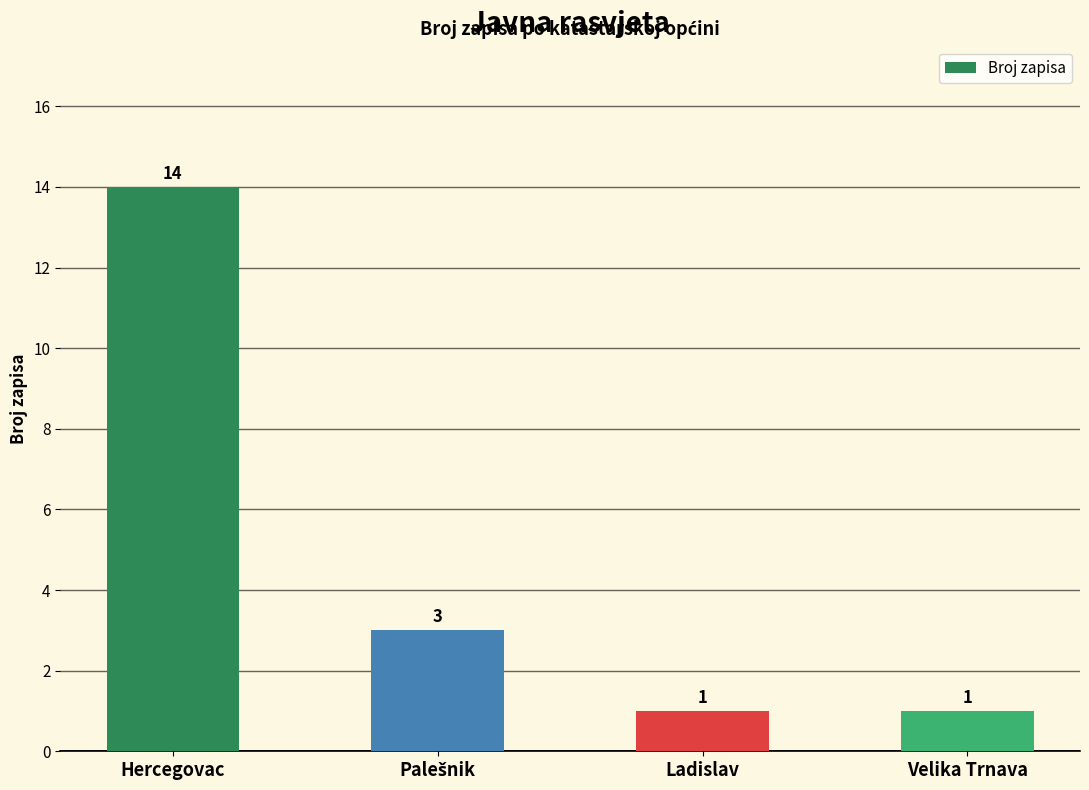

The chart shows a value of 1 at Velika Trnava. True or false?

True